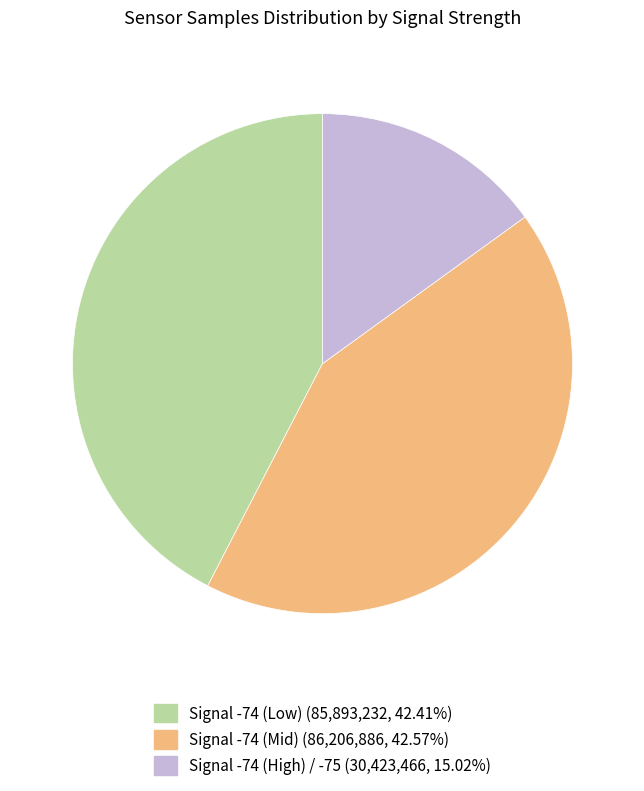

Is there a majority slice in this chart?

No